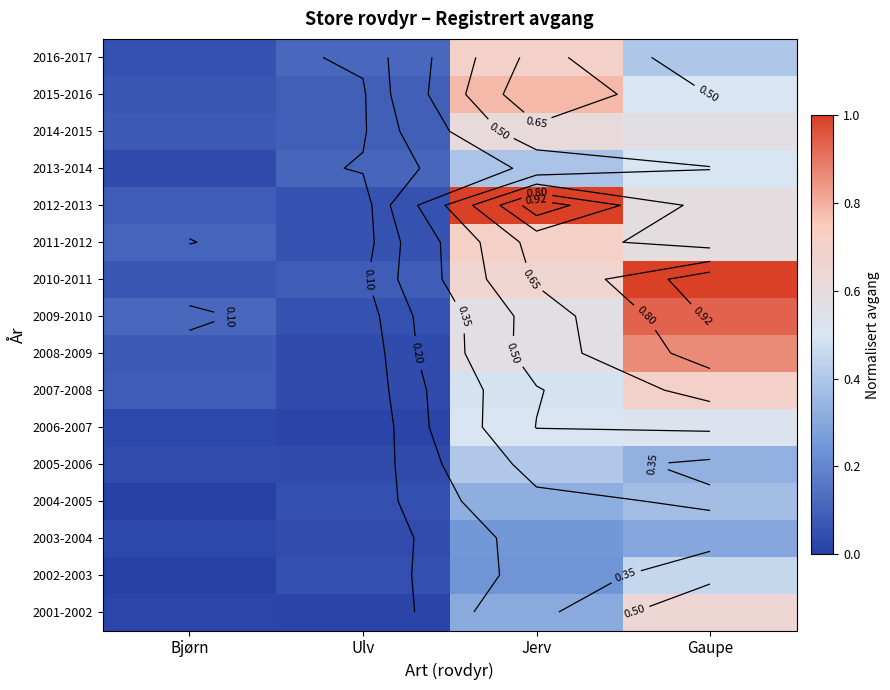

How many data points does each series have?

4